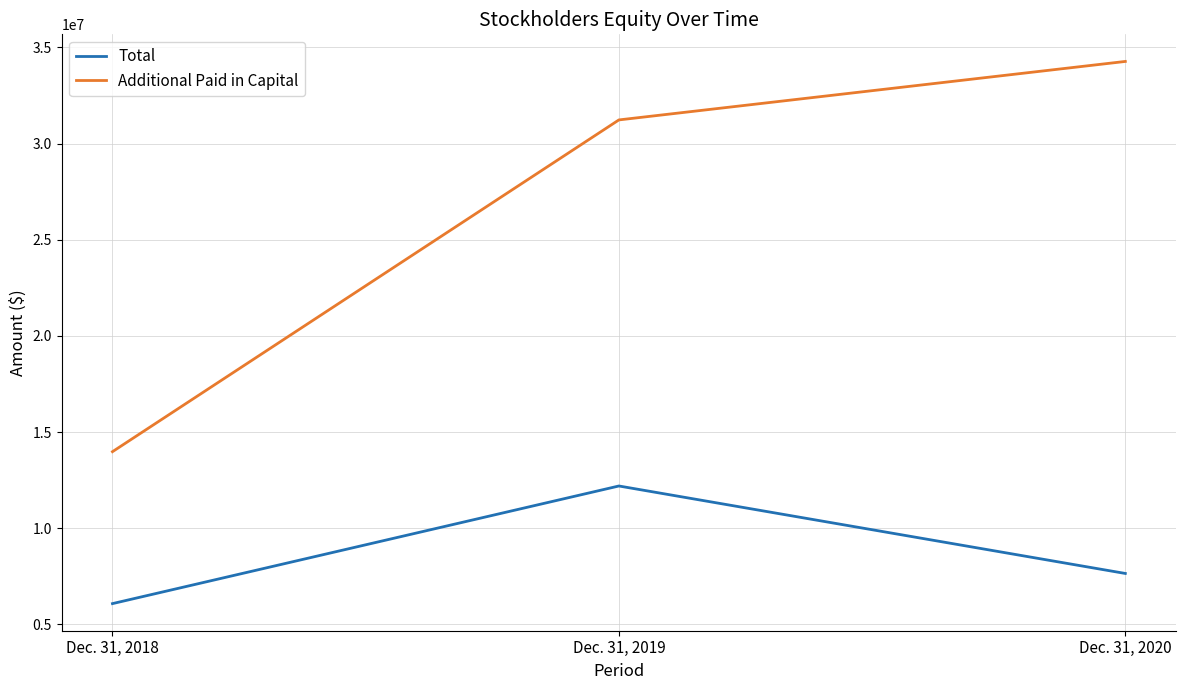

At which category does the chart reach its minimum across all series?

Dec. 31, 2018